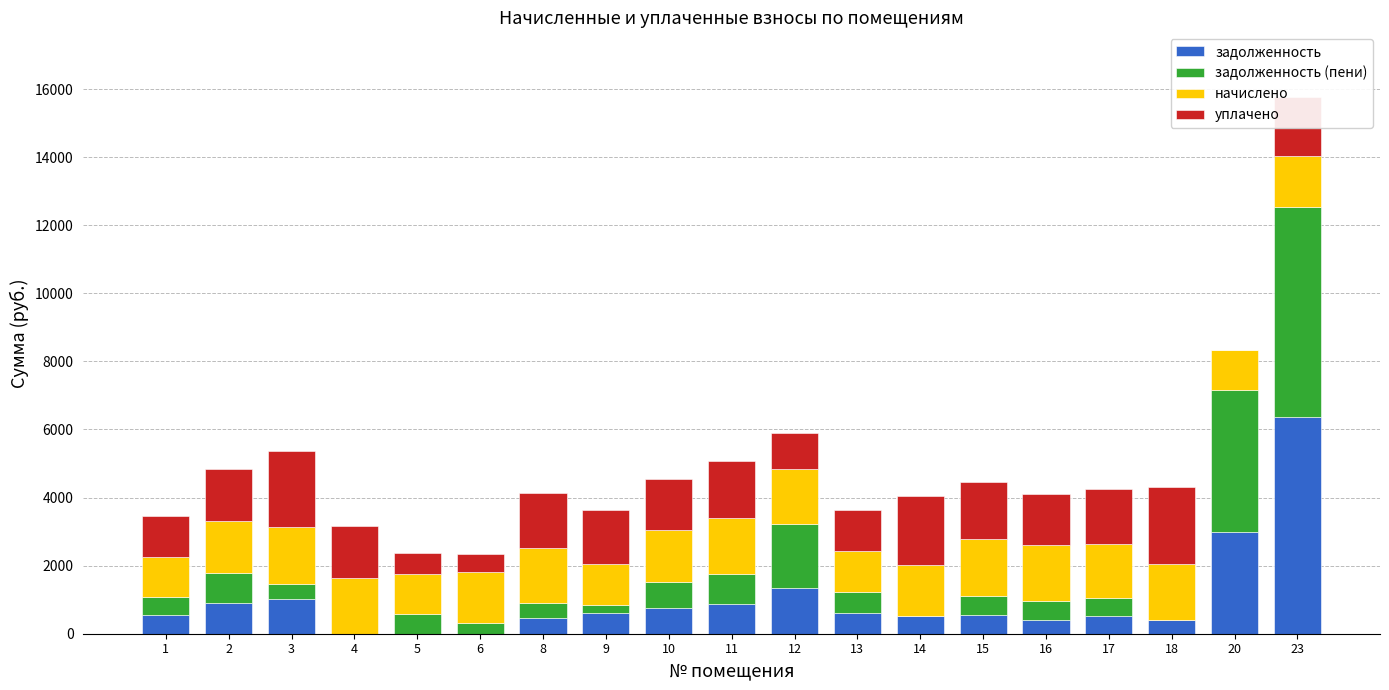

Does the chart contain stacked bars?

Yes